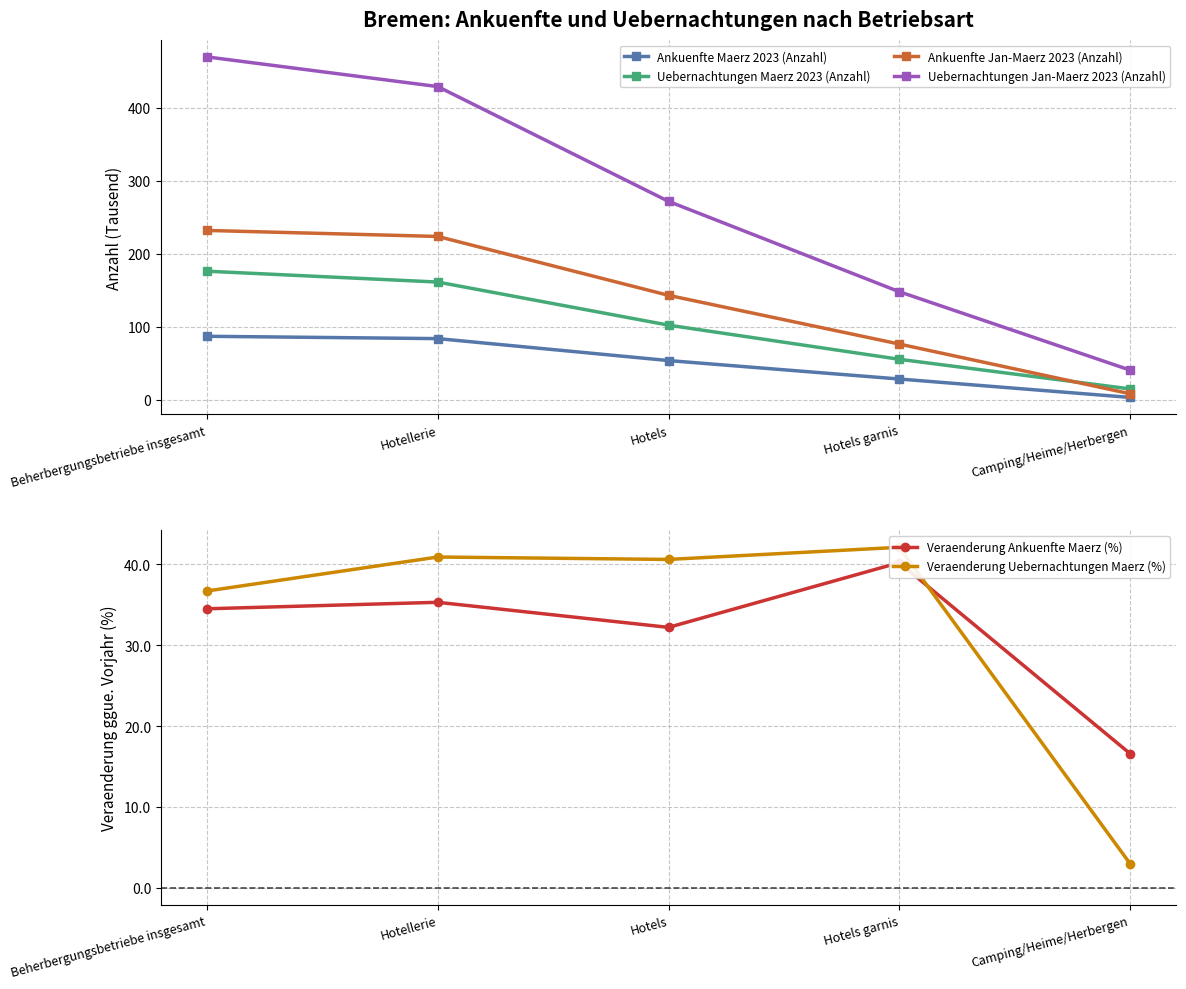

Which category has the highest value across all series?

Beherbergungsbetriebe insgesamt